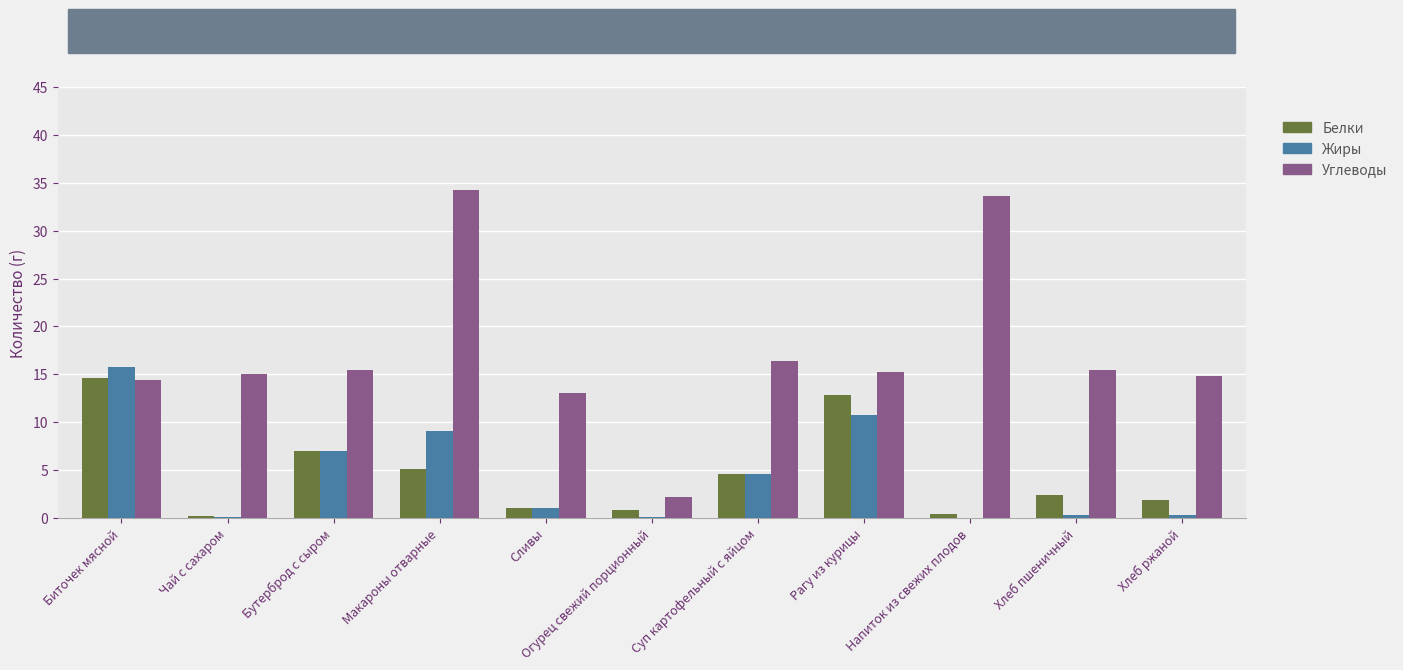

What is the highest value of the Белки series?

14.6